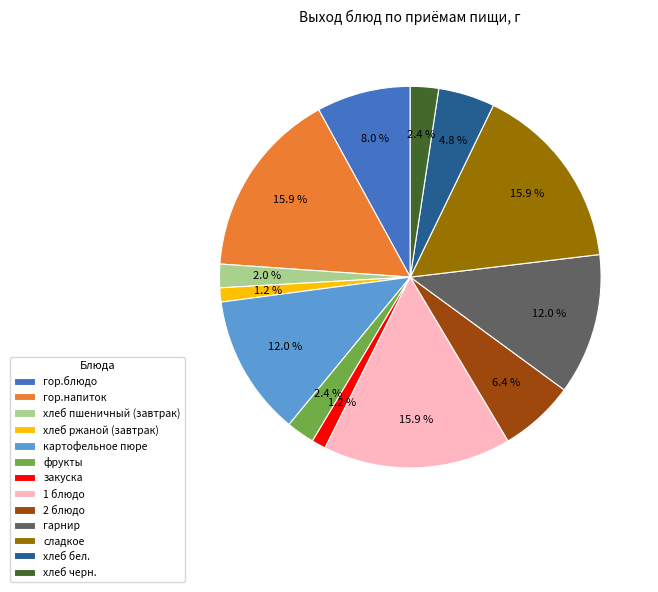

Count the number of slices in the pie.

13